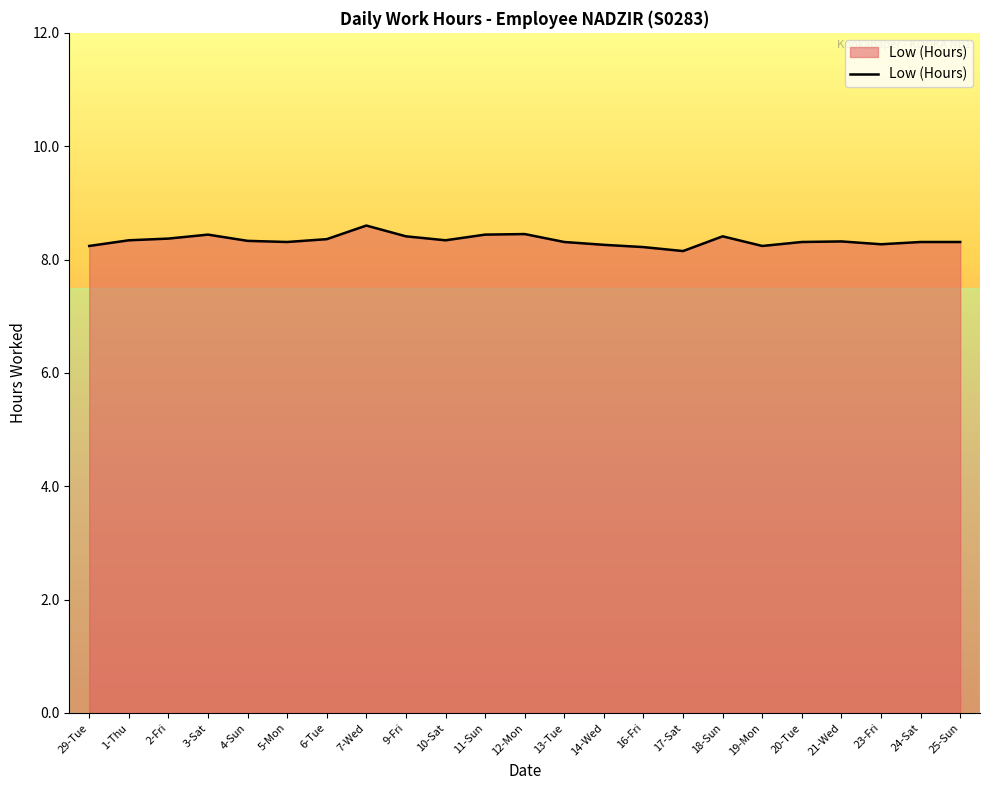

Which has a higher value, 18-Sun or 14-Wed?

18-Sun